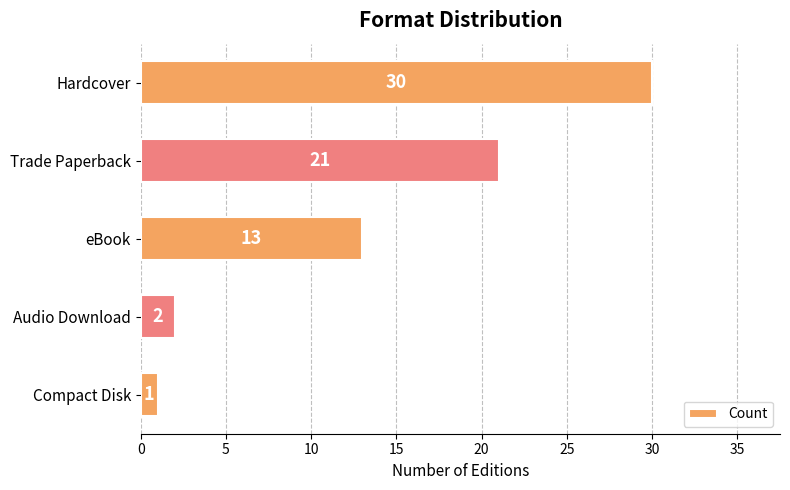

What is the label of the 5th bar from the bottom?

Hardcover